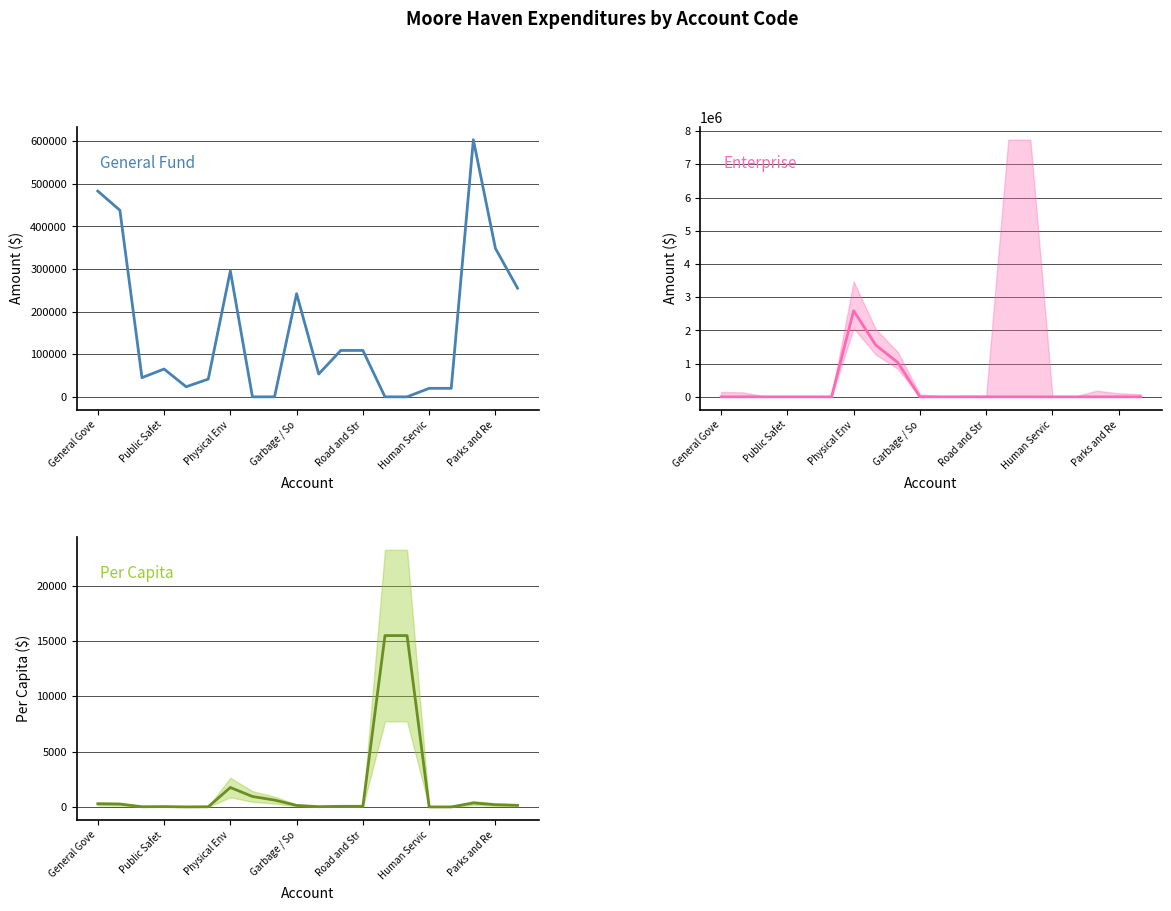

How many positive values does the General Fund series have?

16